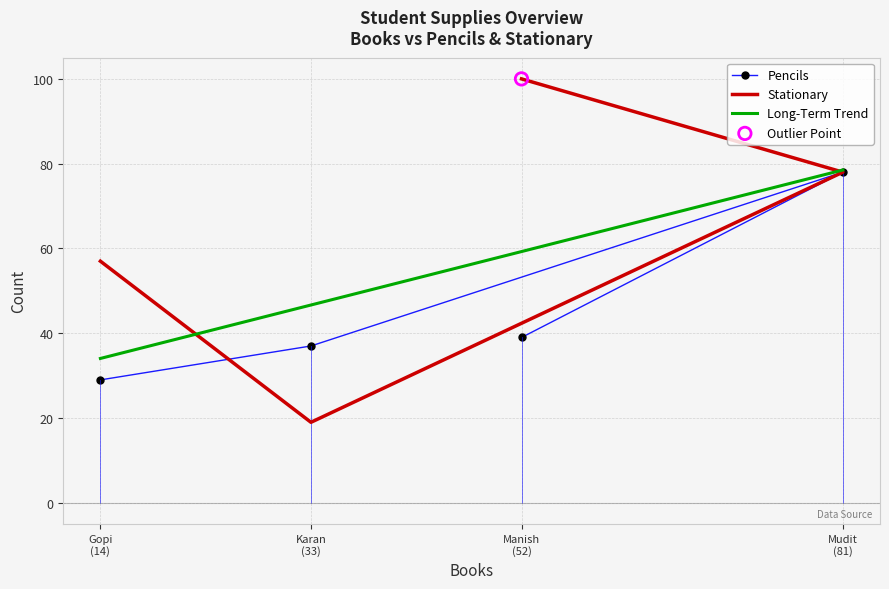

Which series has the widest spread of Y values?

Stationary